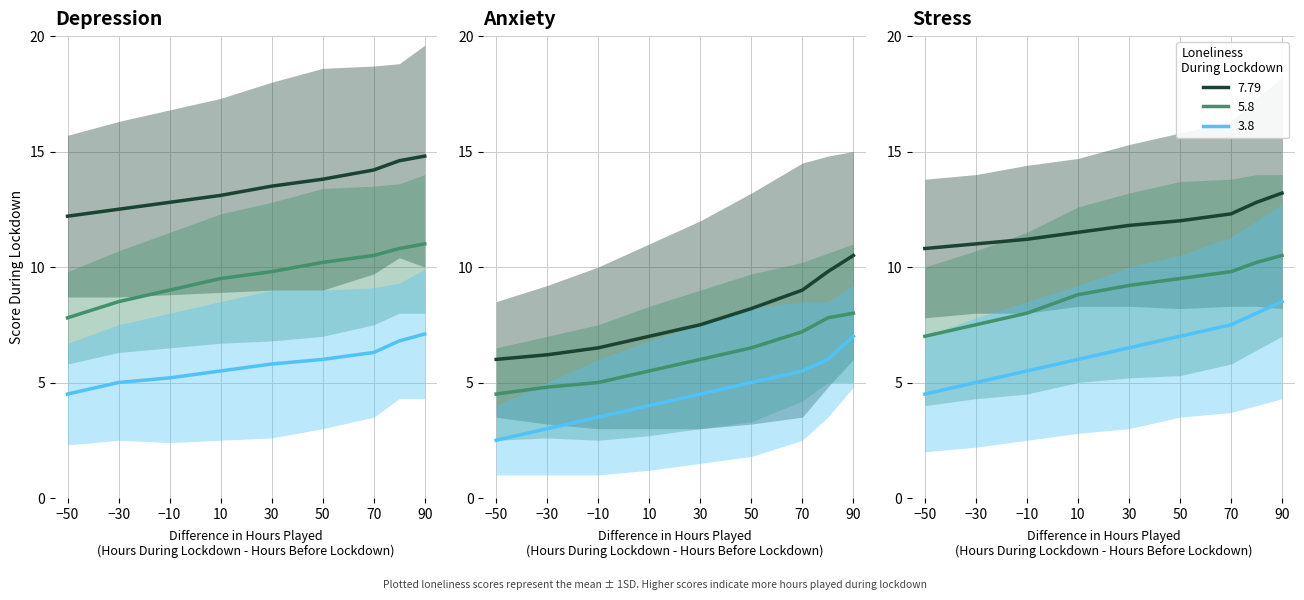

Does the chart display data point markers on the line(s)?

No